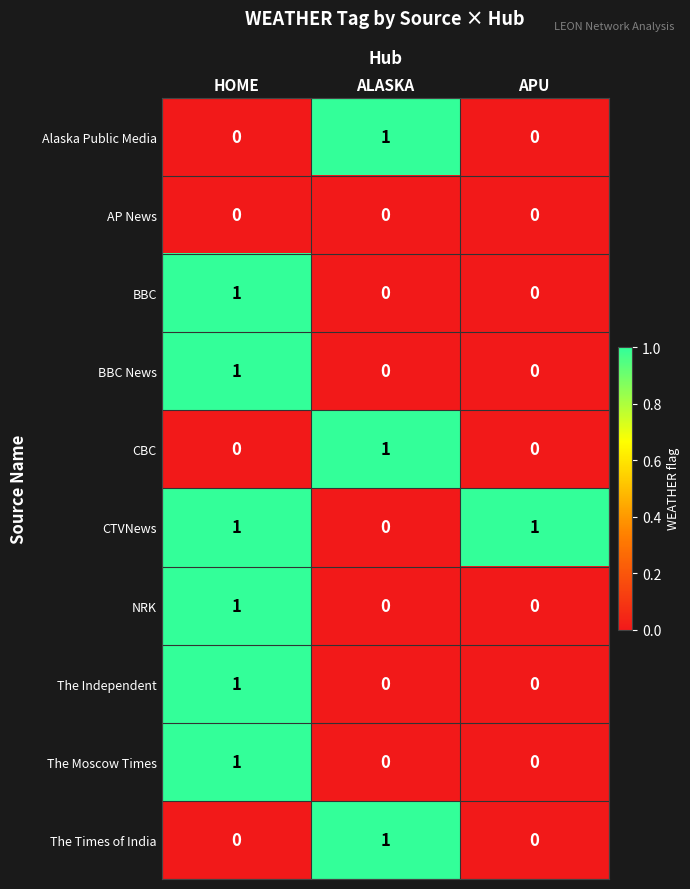

What is the total value across all series at APU?

1